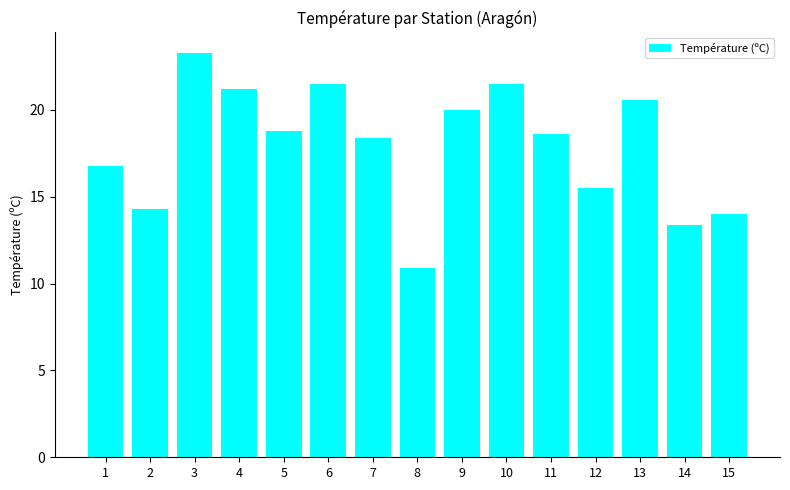

What is the difference between the values at 11 and 7?

0.2